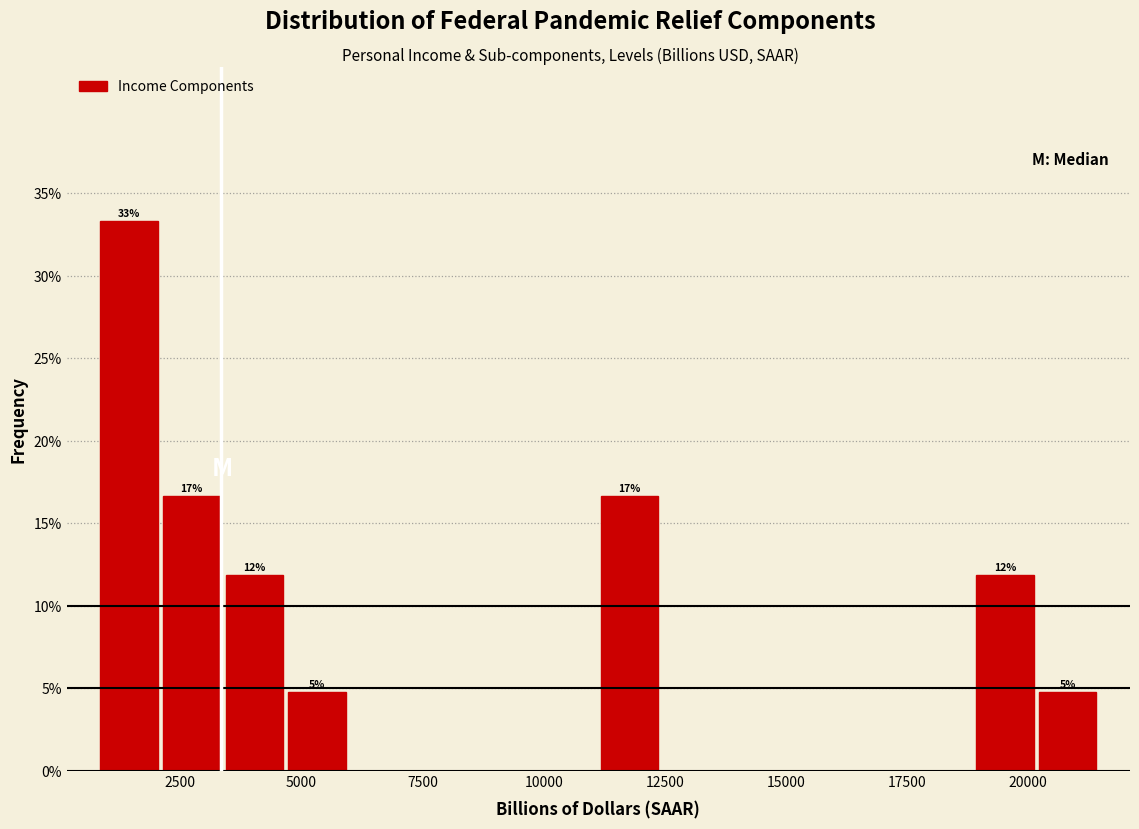

Read against the x-axis, roughly where is the centre of the tallest bar?

1500